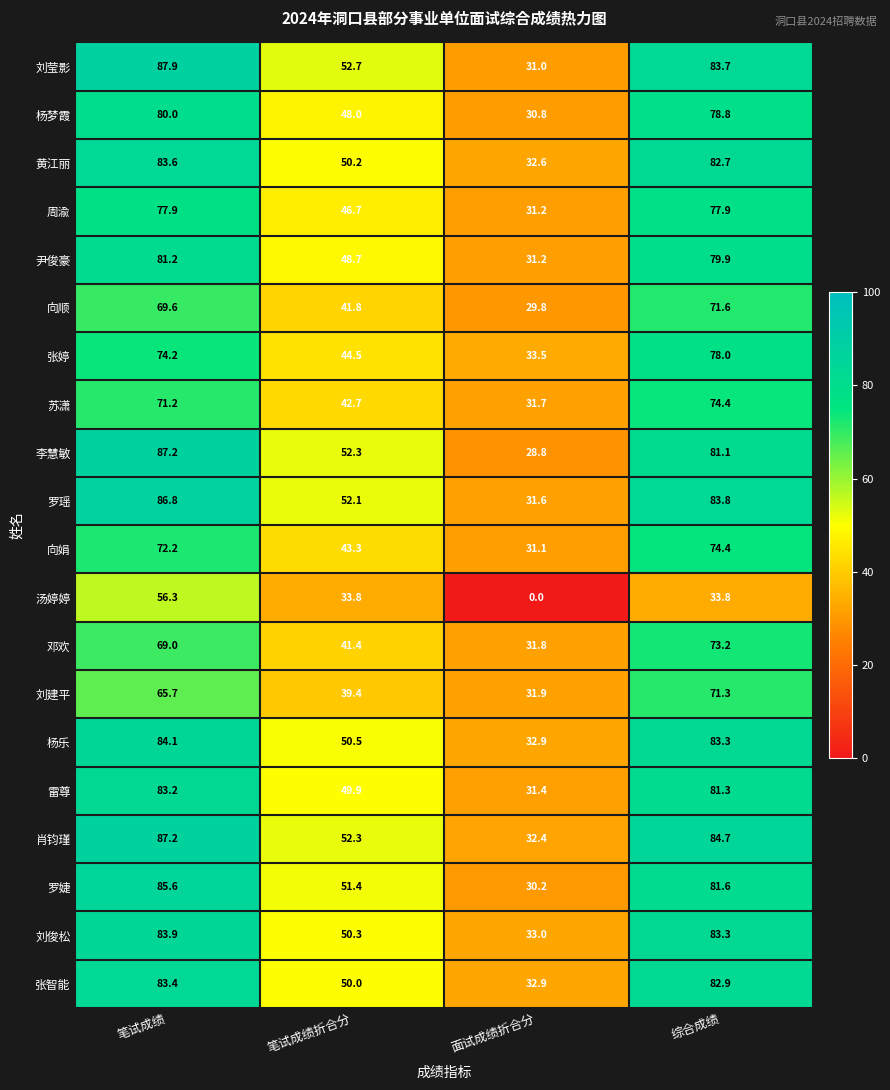

True or false: 肖钧瑾 has a value of 52.3 at 笔试成绩折合分.

True